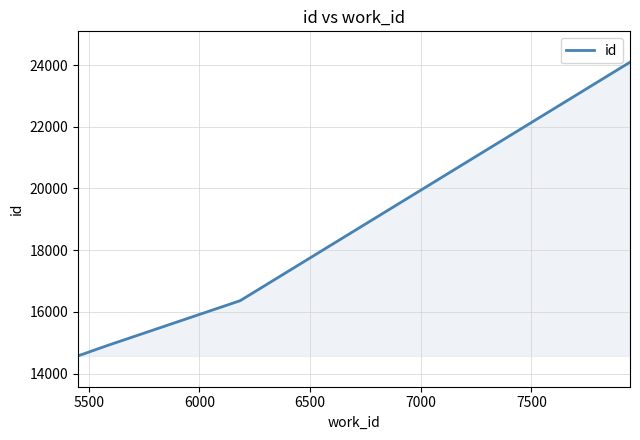

What is the difference between the maximum and second lowest values?

9196